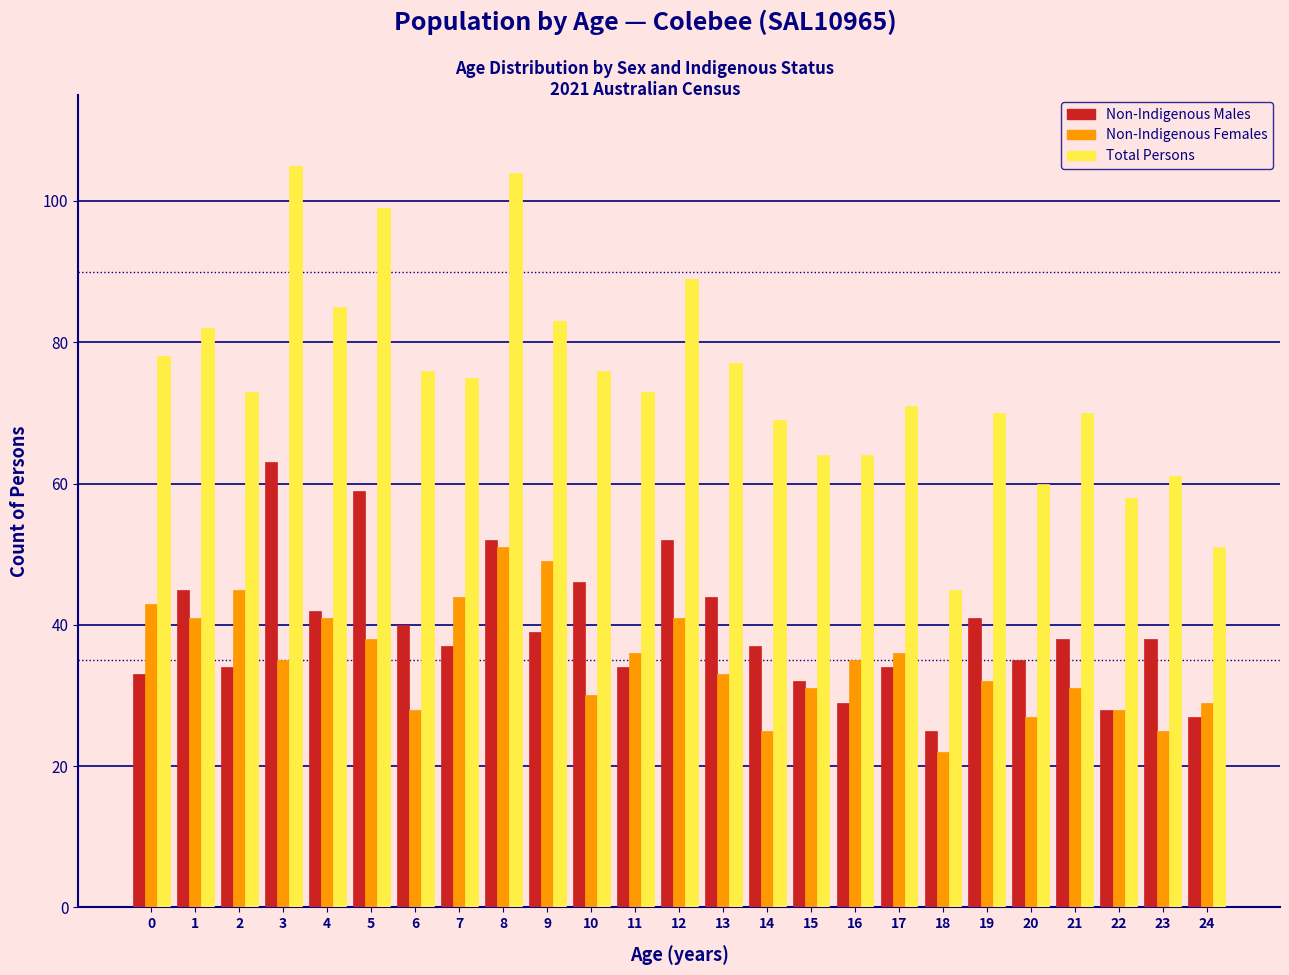

List the series in order of their peak value, highest first.

Total Persons, Non-Indigenous Males, Non-Indigenous Females